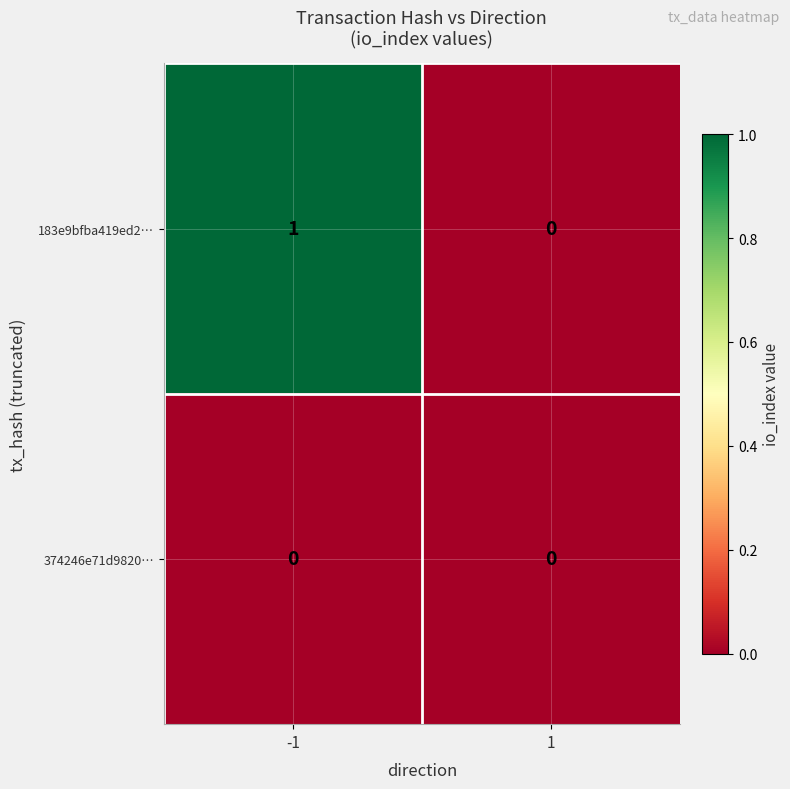

The 374246e71d9820… series shows 0 at -1. True or false?

True